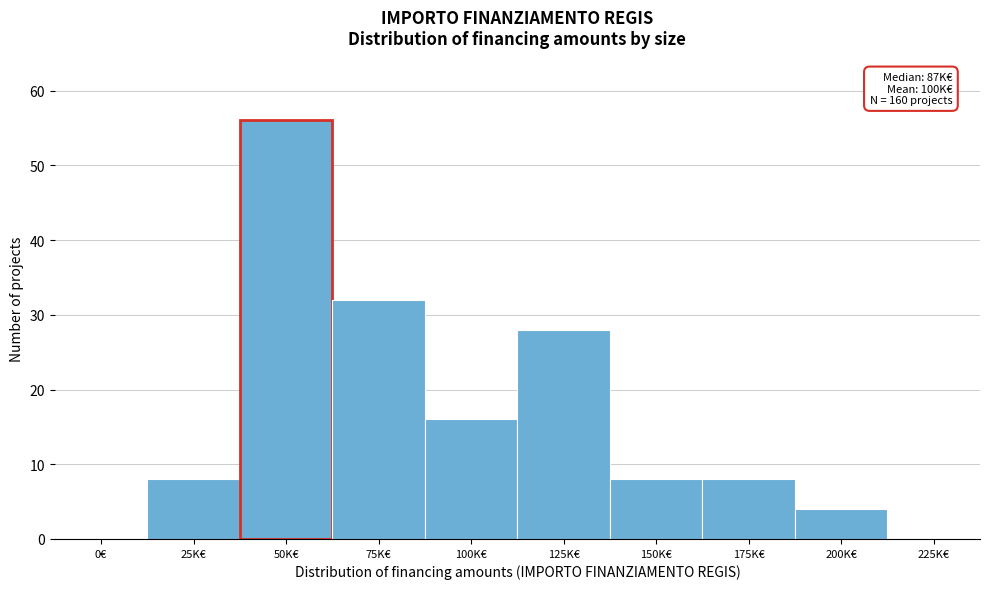

Reading left to right, what are all the values shown in this chart?

0€=0	25K€=8	50K€=56	75K€=32	100K€=16	125K€=28	150K€=8	175K€=8	200K€=4	225K€=0